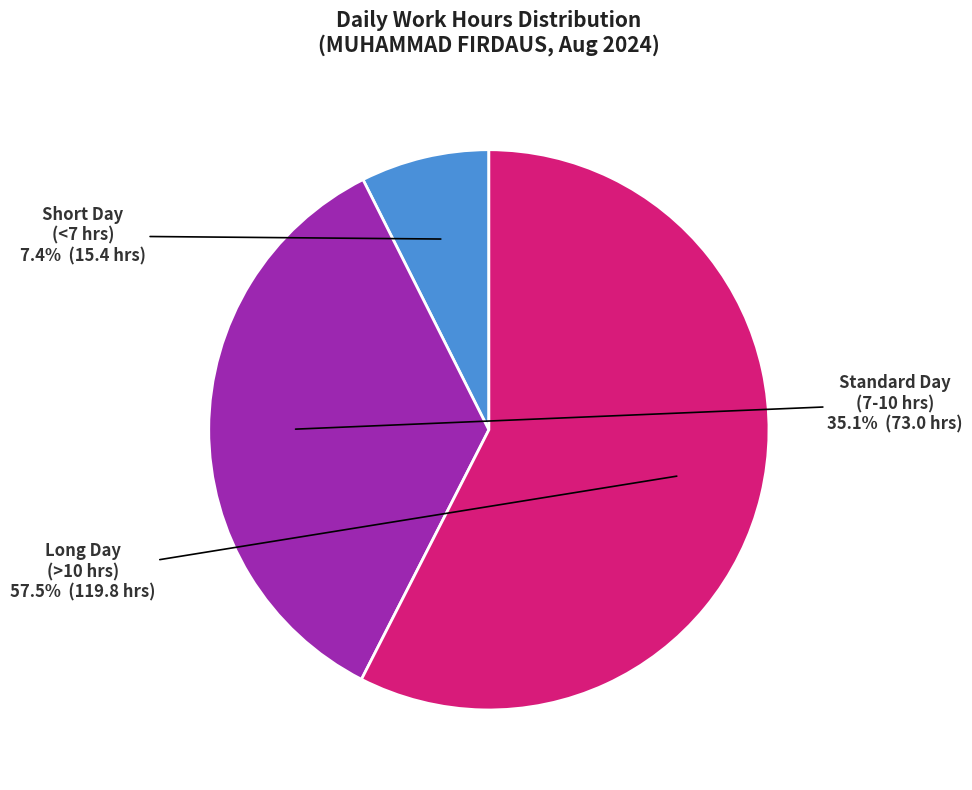

Is there a majority slice in this chart?

Yes